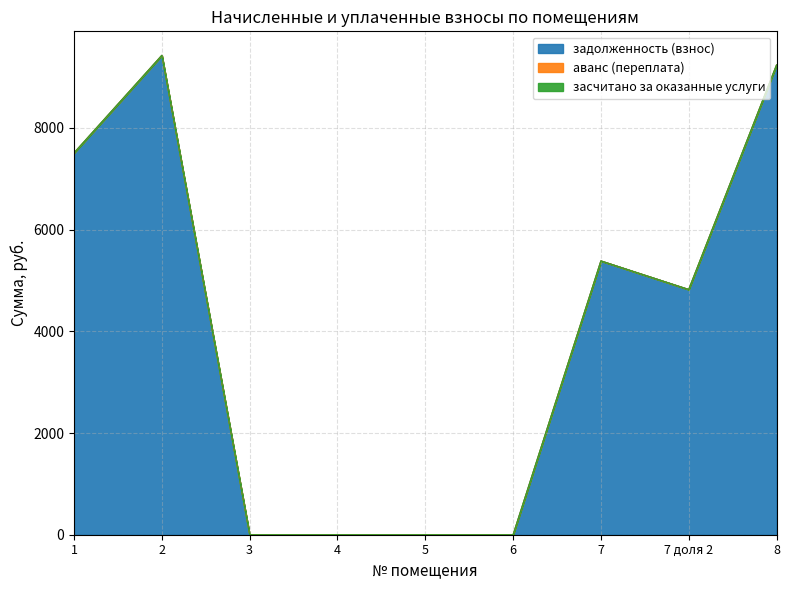

How many interior local peaks does the аванс (переплата) series have?

1